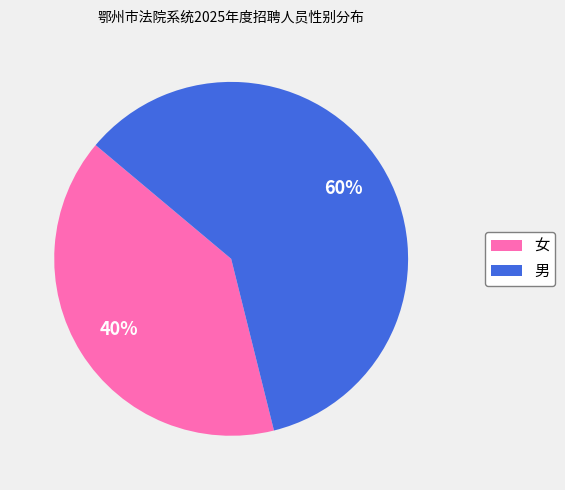

Which category accounts for the majority?

男